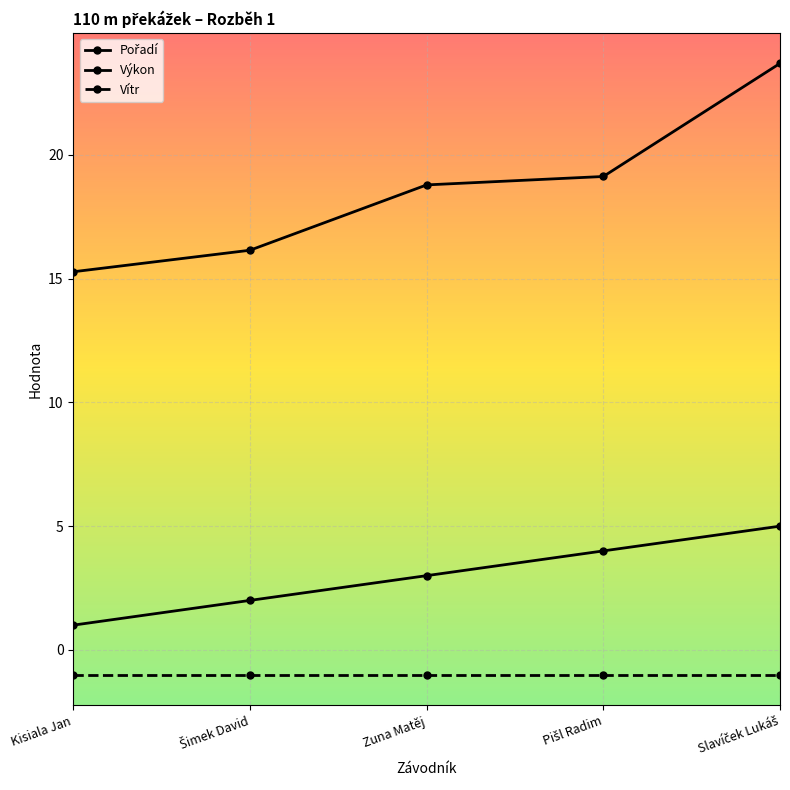

What is the label of the 5th point from the left?

Slavíček Lukáš